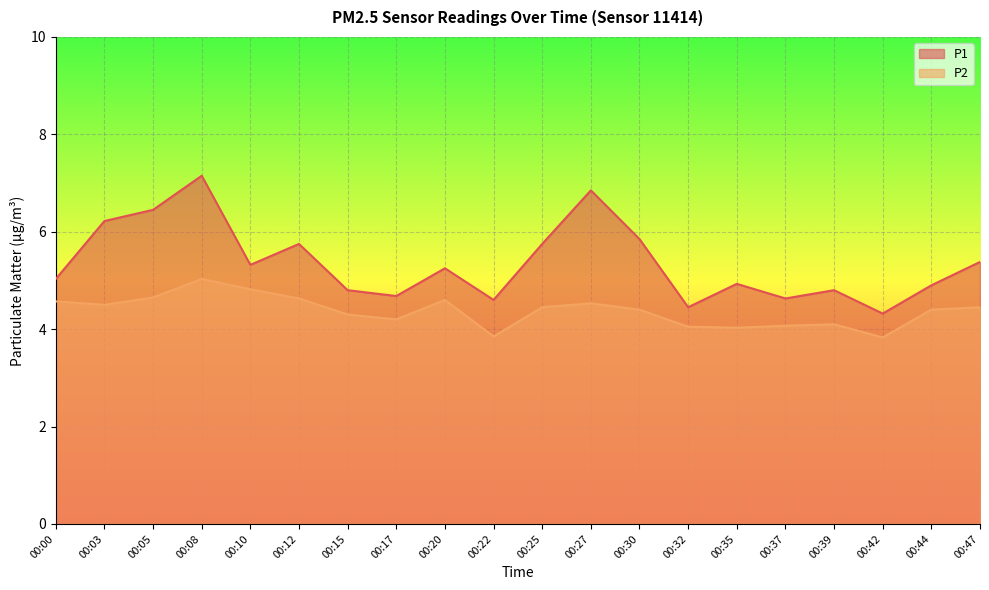

True or false: P1 and P2 intersect in this chart.

False